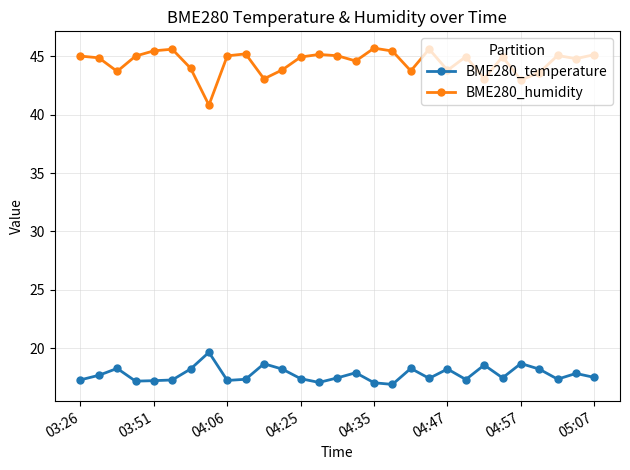

At how many categories does at least one series exceed 21?

29